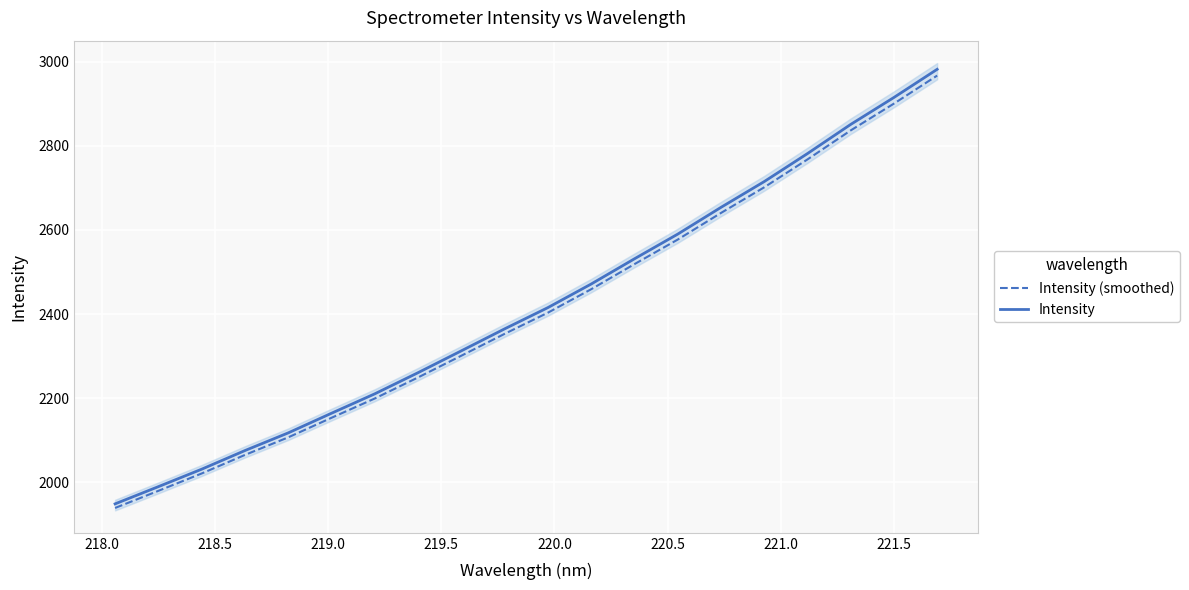

At how many categories does at least one series exceed 2190?

14